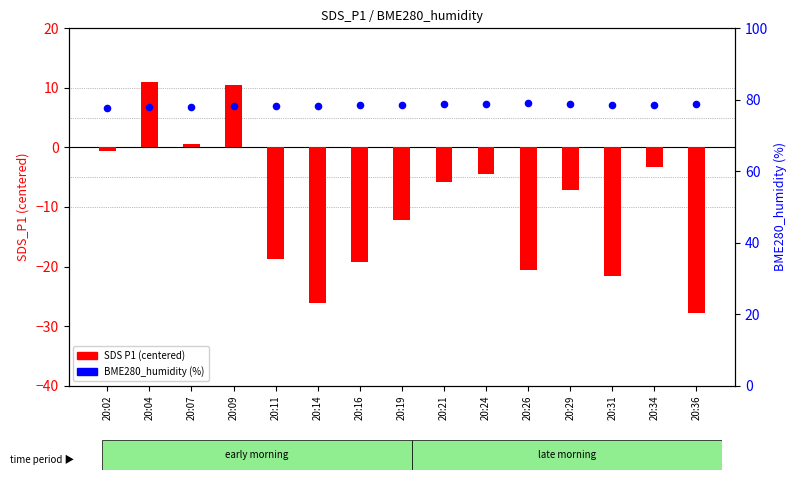

Which series has the largest total across all categories?

BME280_humidity (%)